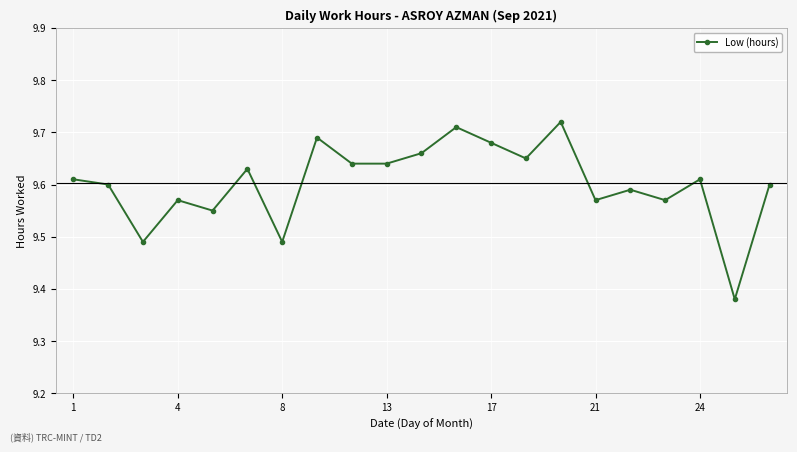

Count the values in the range 9 to 10.

21